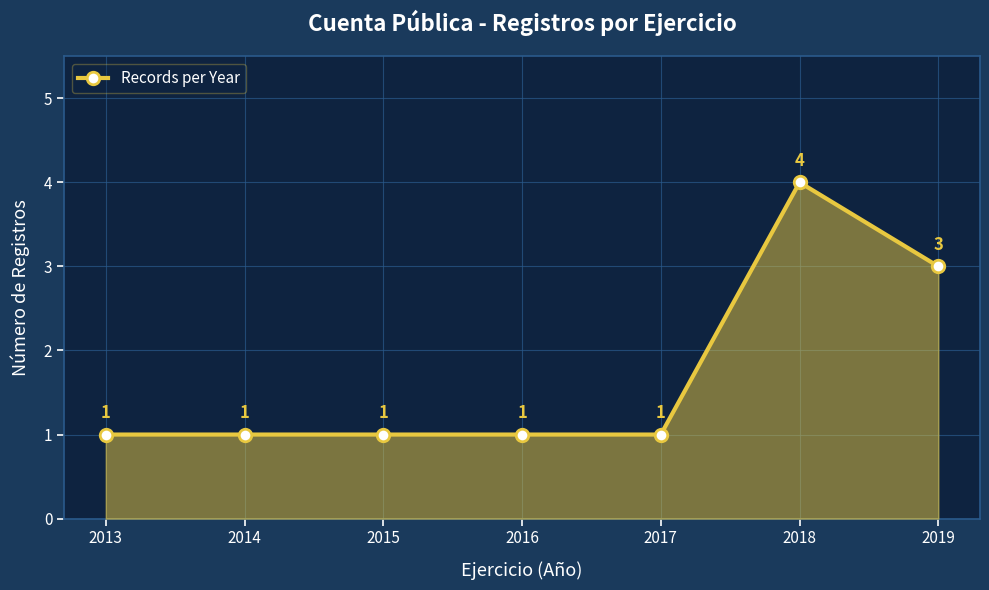

What is the approximate value at 2017?

1